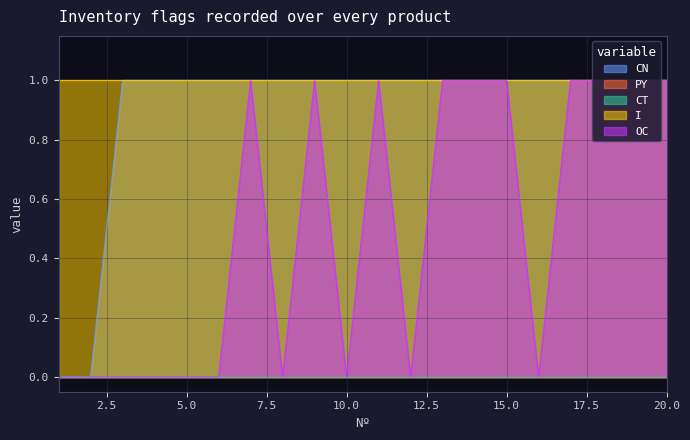

At which category does the chart reach its minimum across all series?

1